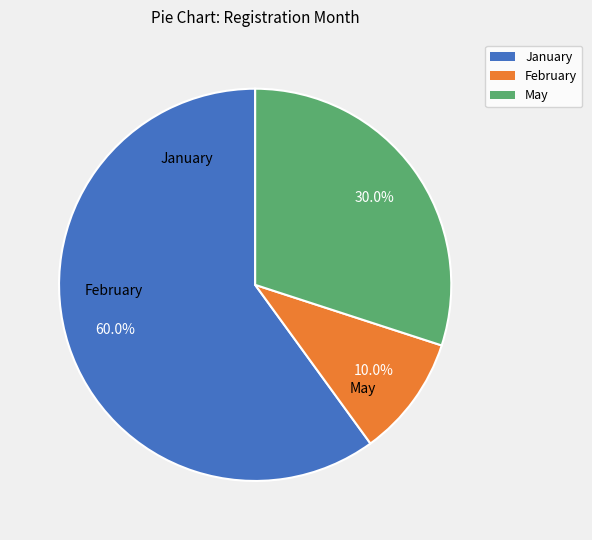

How many slices are in this pie chart?

3